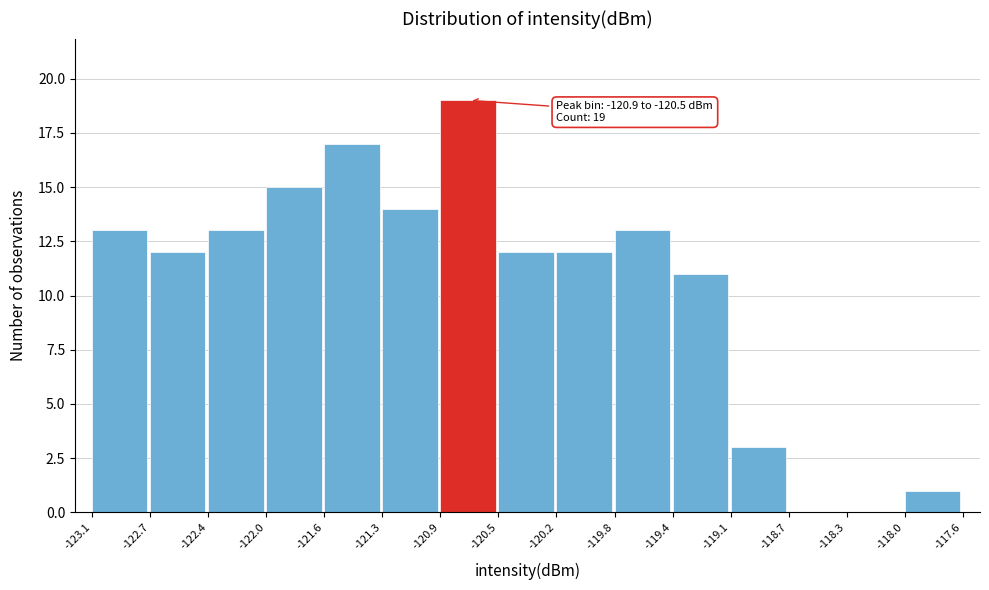

Which range on the x-axis has the tallest bar?

-120.9 to -120.5